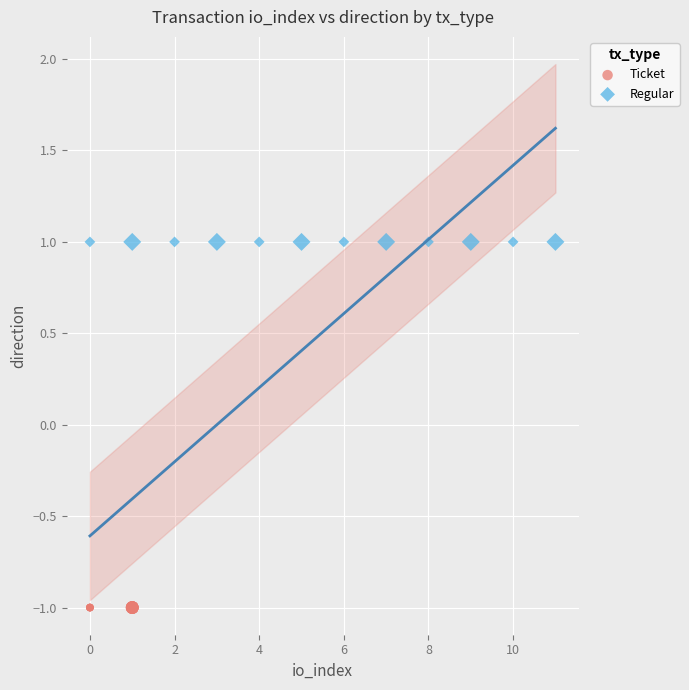

Which series contains the highest Y value?

Regular